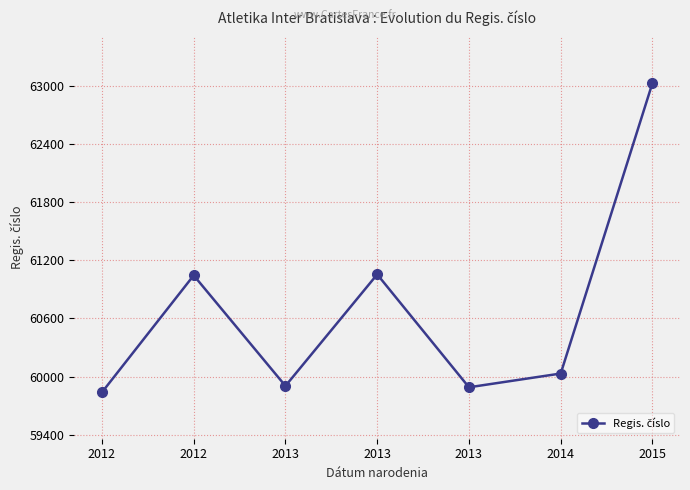

List the labels in order of value, largest first.

2015, 2013, 2012, 2014, 2013, 2013, 2012